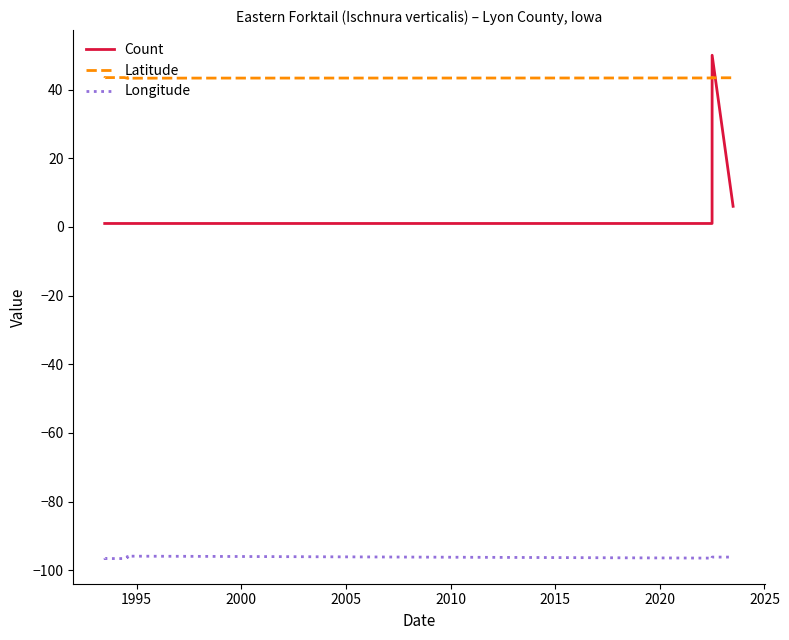

Is the value of Count at 2000 greater than the value of Longitude at 2010?

Yes